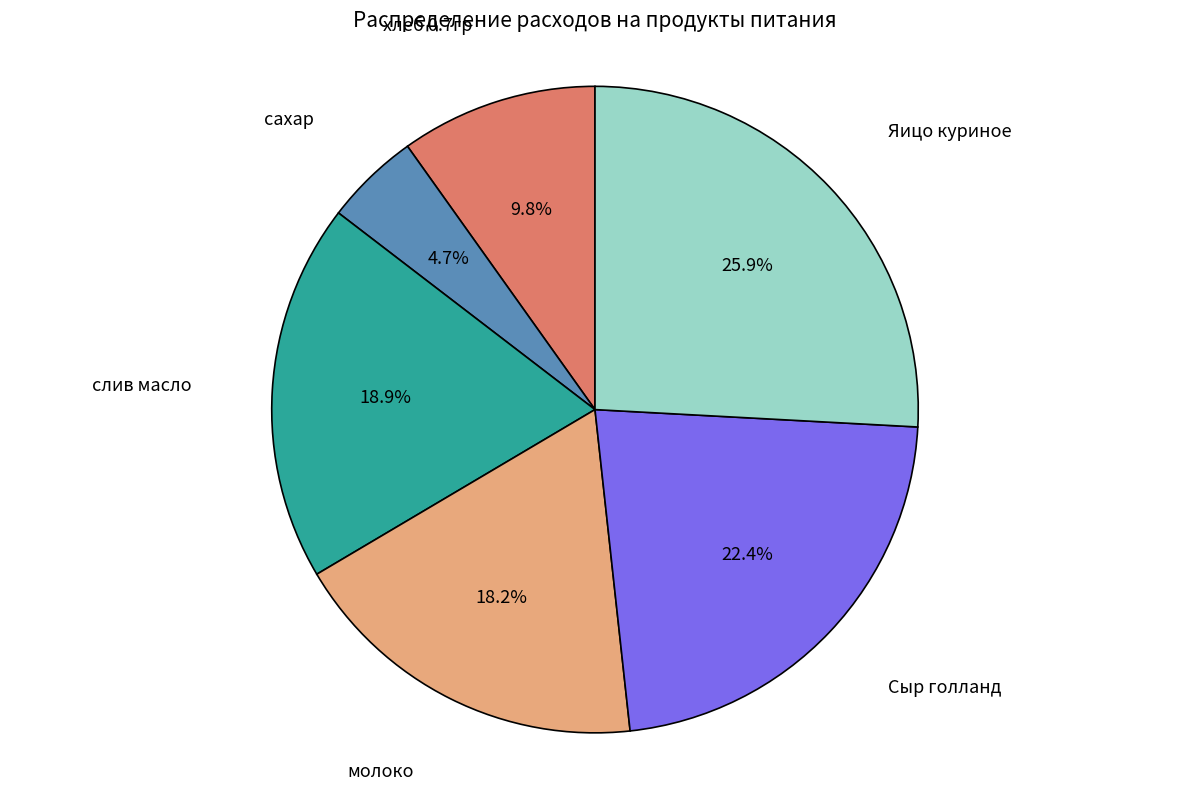

Which category has the smallest portion of the pie?

сахар